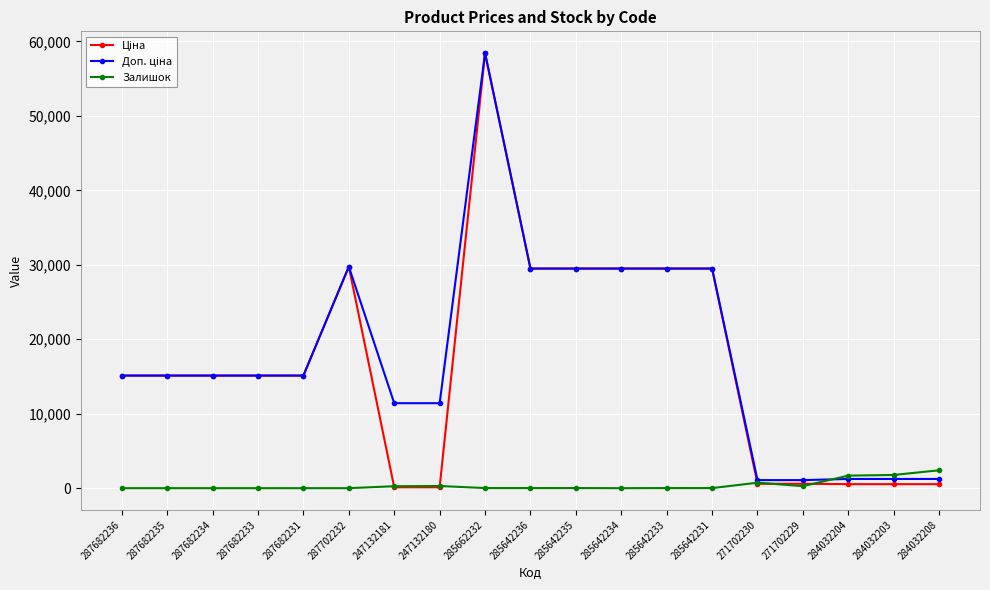

The value of Залишок at 284032203 is 1774.0. True or false?

True